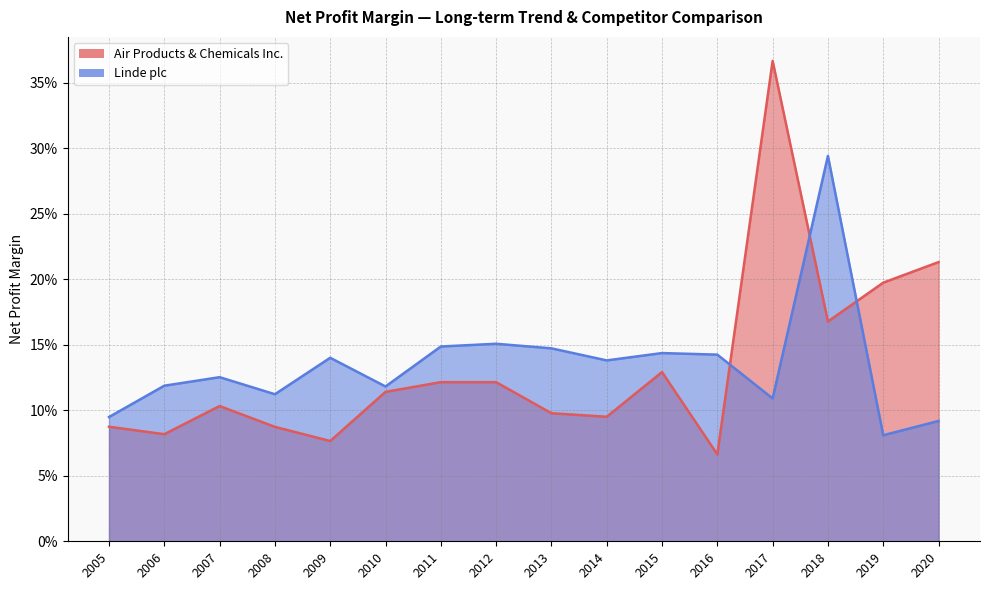

How many categories are shown in the chart?

16